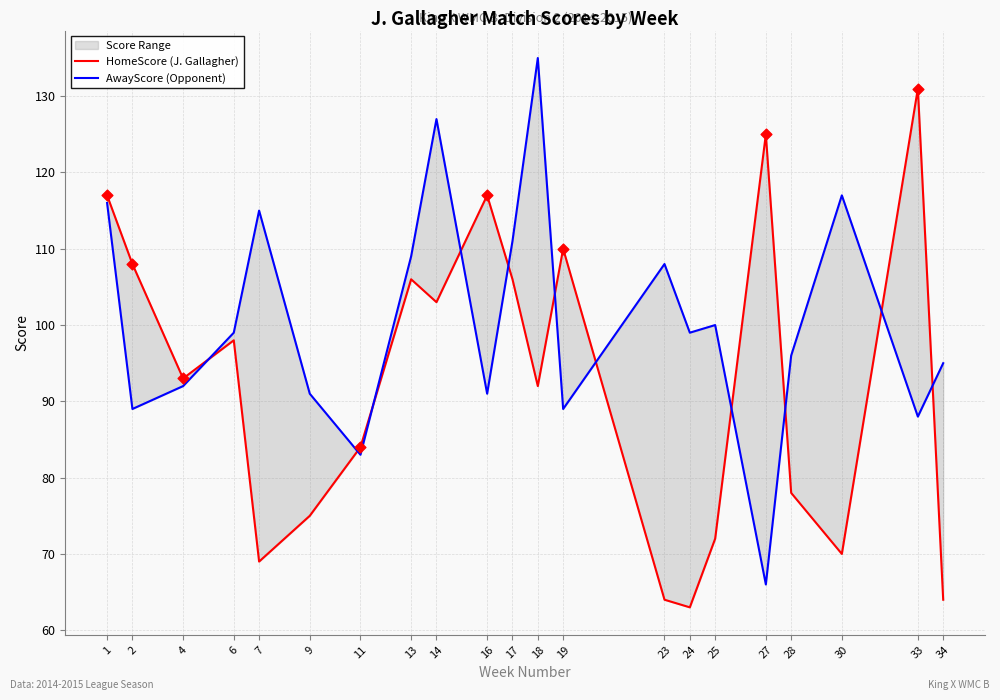

Which series contains the lowest Y value?

HomeScore (J. Gallagher)